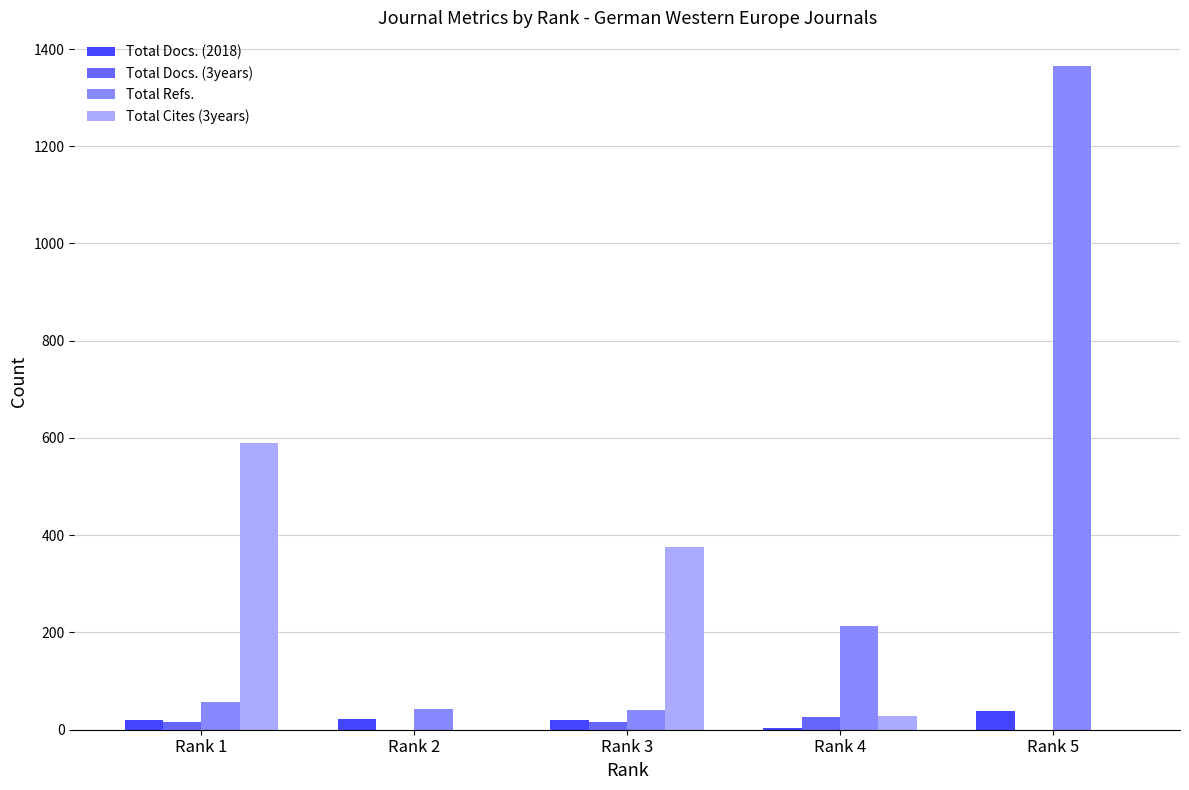

Which series has the largest range (max minus min)?

Total Refs.